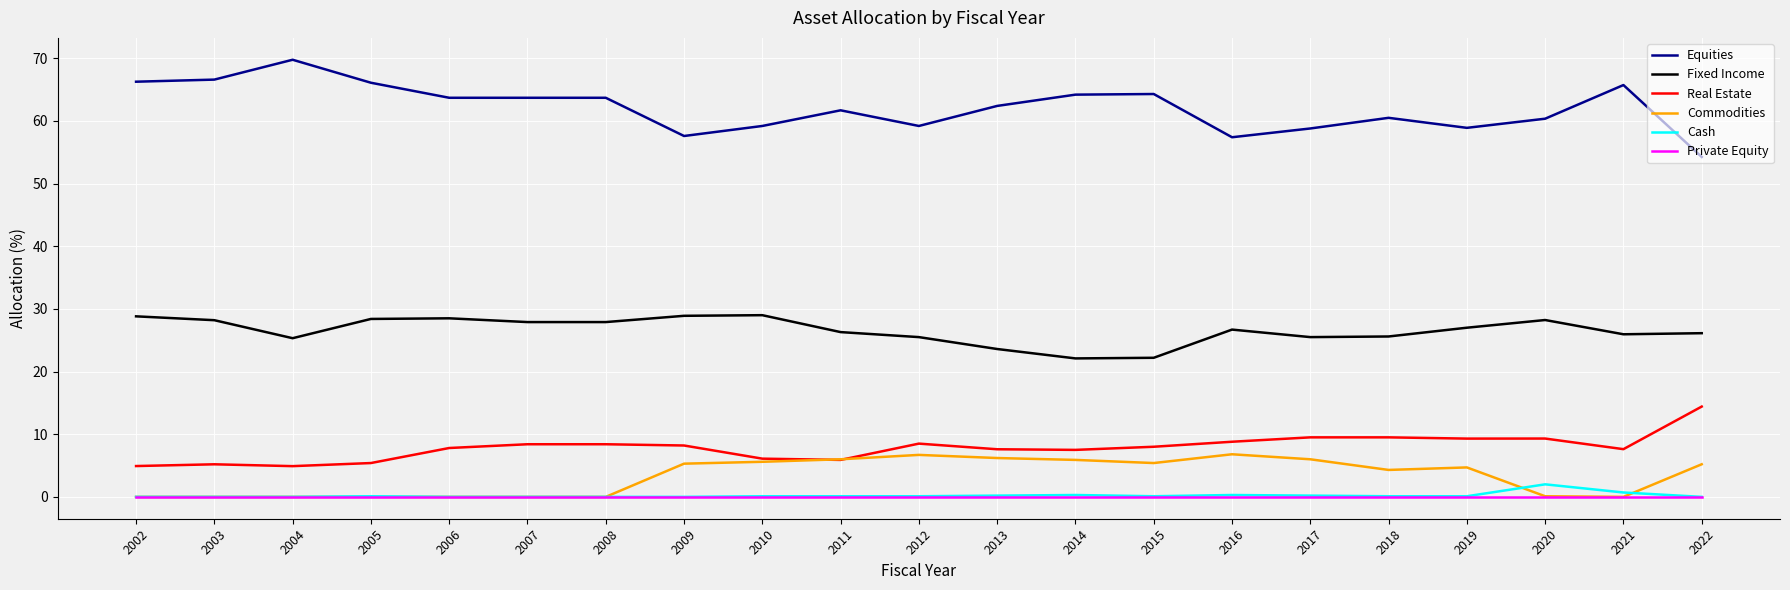

Which series has the largest total across all categories?

Equities